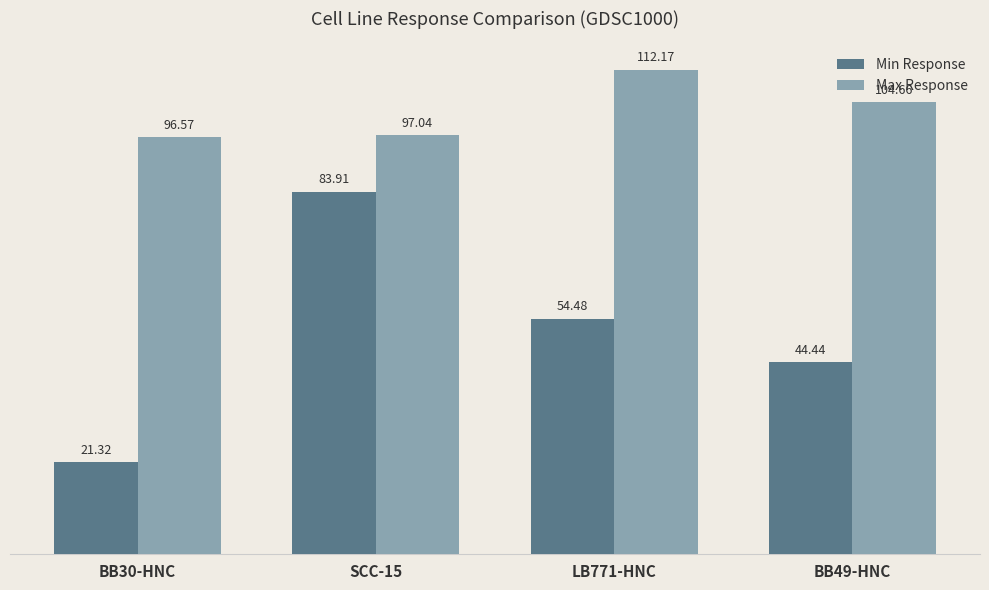

Does the chart contain stacked bars?

No